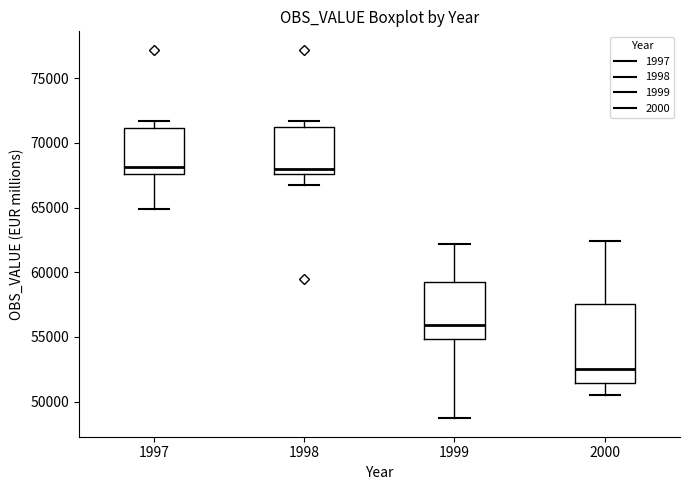

Reading left to right, read every box against the y-axis: the position of its median line, the range the box covers, and the ends of its whiskers. The values are not printed on the chart, so give them approximately, as read against the axis.

1997: median 68000, box 67500 to 71000, whiskers 65000 to 71500
1998: median 68000, box 67500 to 71000, whiskers 66500 to 71500
1999: median 56000, box 55000 to 59000, whiskers 48500 to 62000
2000: median 52500, box 51500 to 57500, whiskers 50500 to 62500